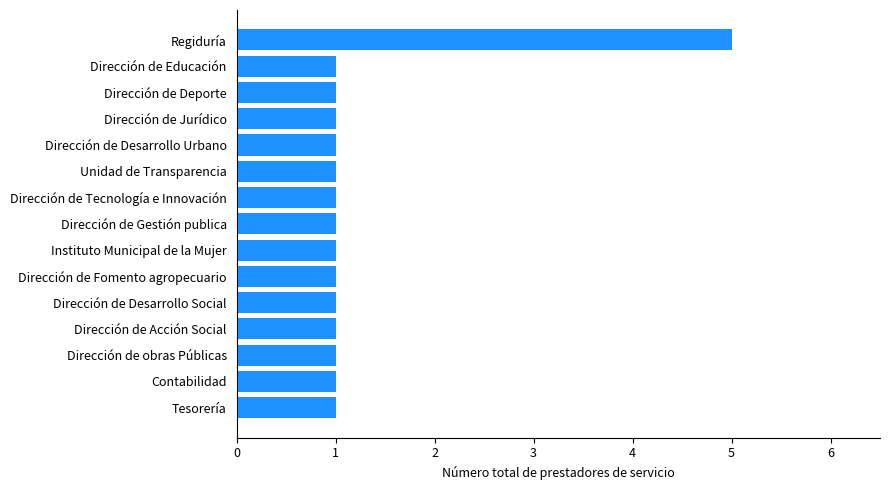

What is the difference between the maximum and second lowest values?

4